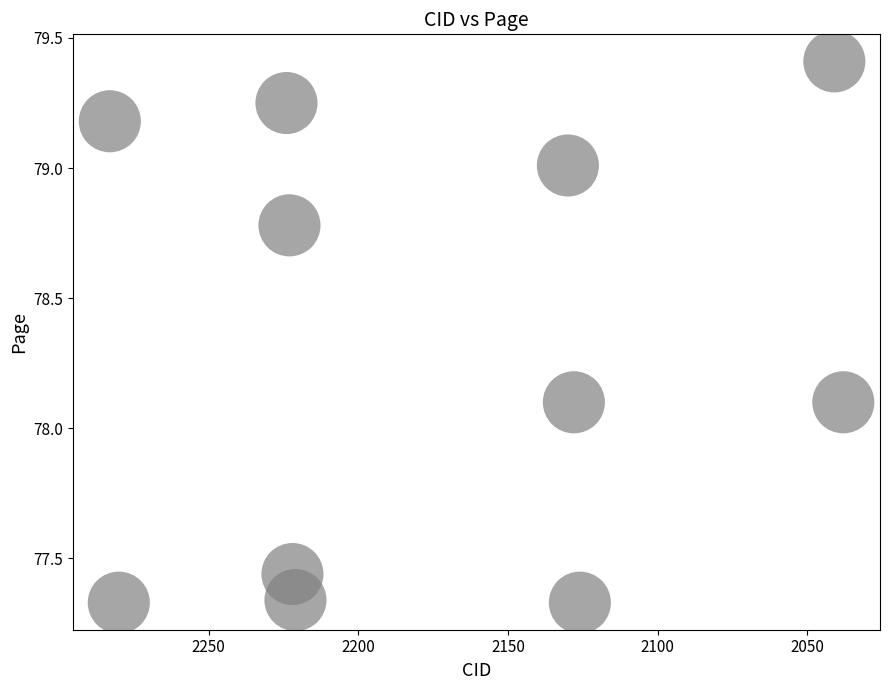

What is the average X value?

2174.2